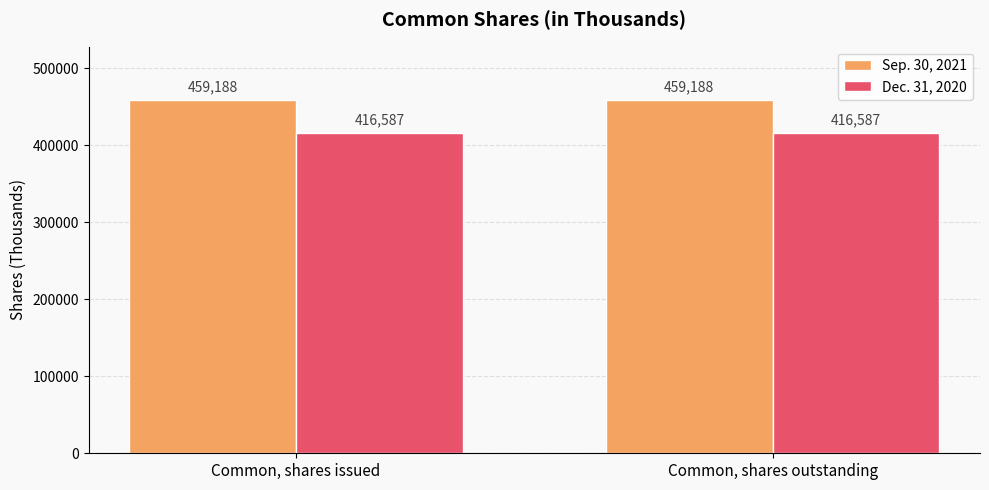

What is the sum of all Dec. 31, 2020 values?

833174